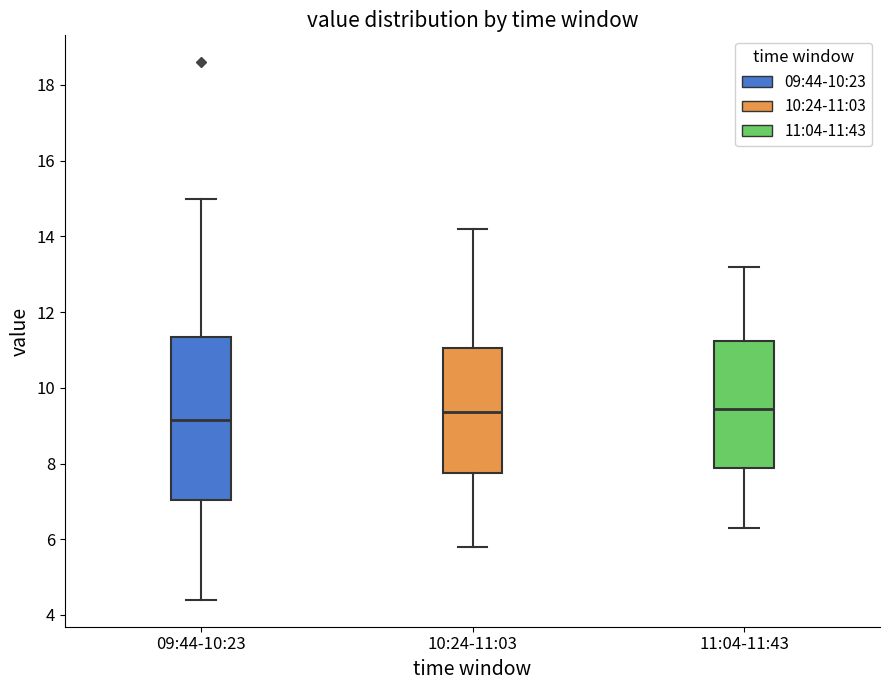

Which box has the lowest median line?

09:44-10:23